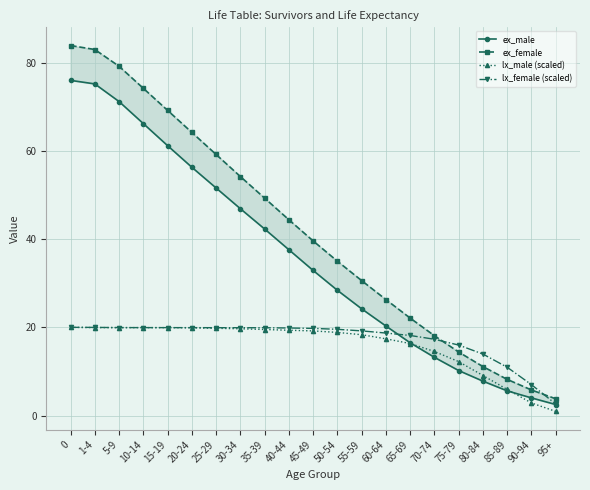

Between 5-9 and 20-24, which series saw the biggest shift?

ex_female